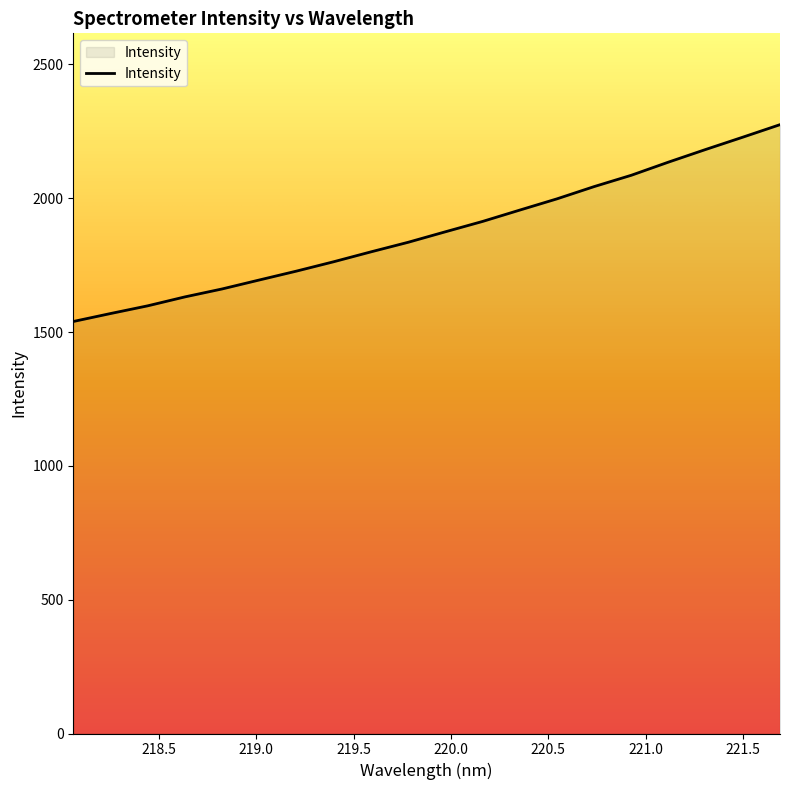

What is the minimum value shown in the chart?

1539.4